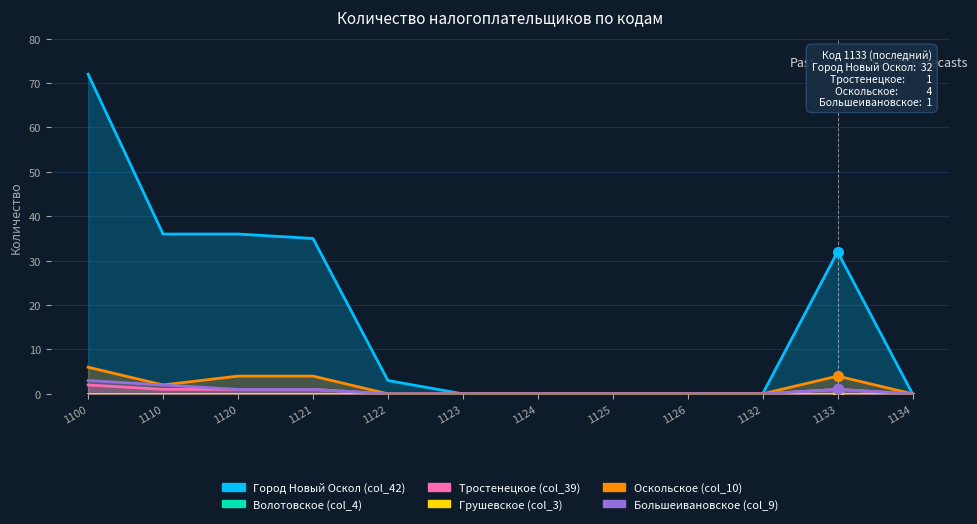

At which label does Город Новый Оскол (col_42) first exceed 3?

1100